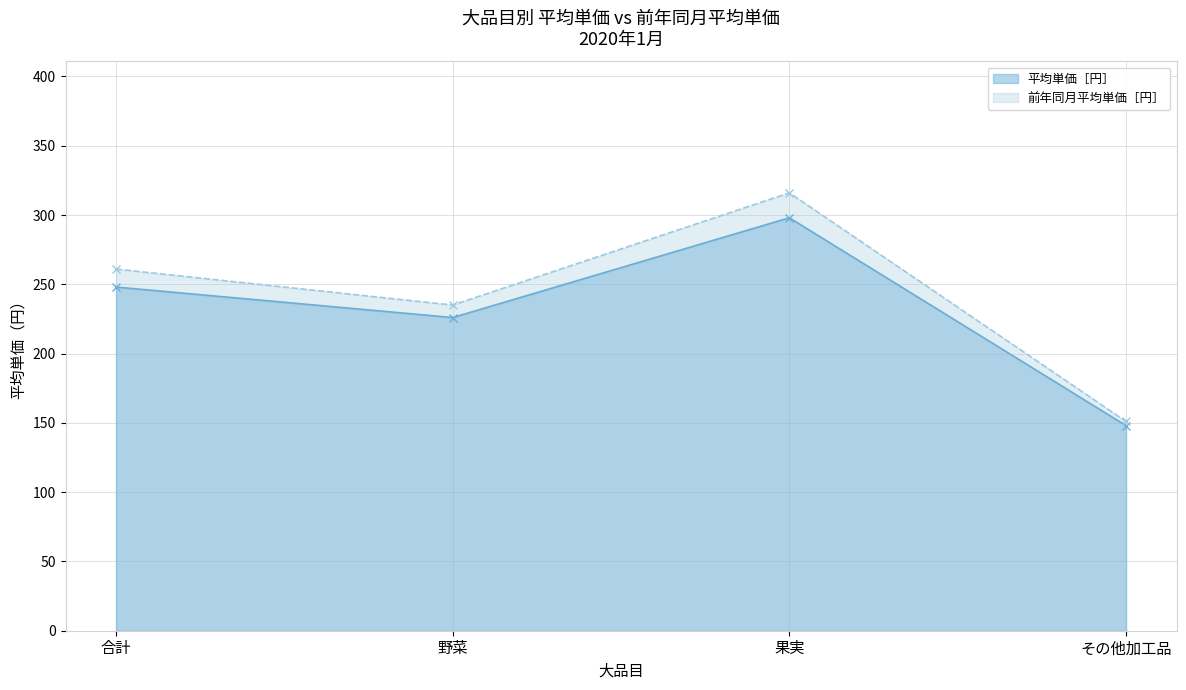

At which category is the sum across all series the highest?

果実